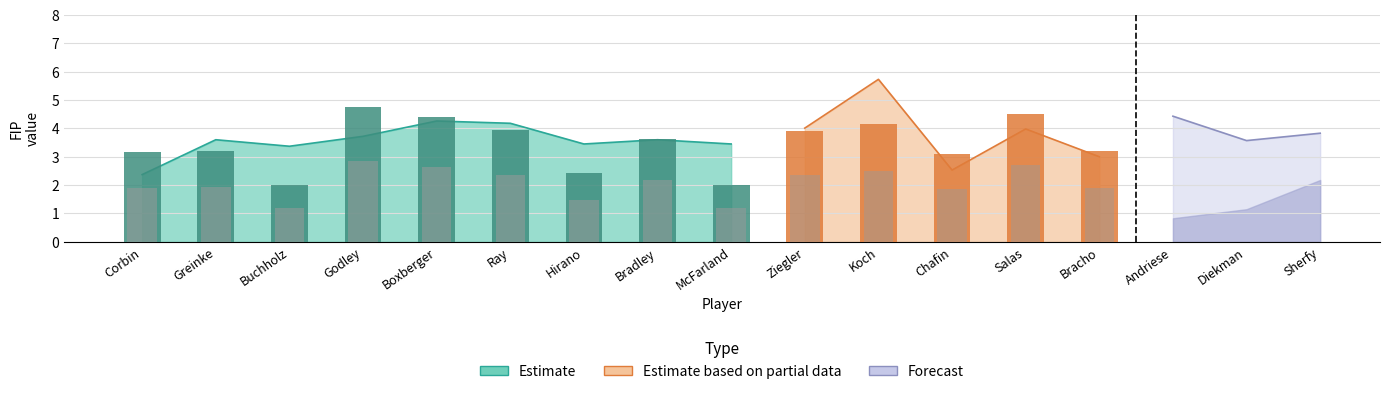

What is the label of the 1st bar from the left?

Corbin